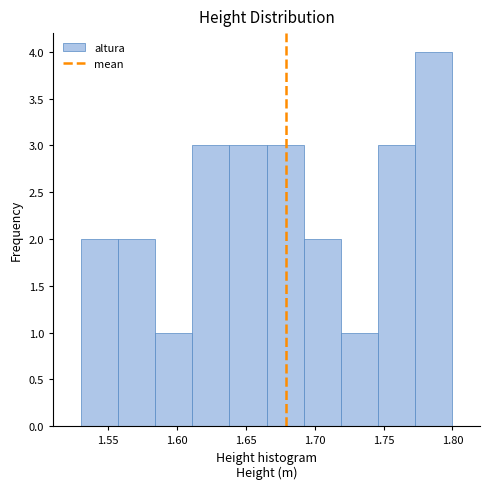

Reading left to right, list every bar in this chart as the range it spans on the x-axis followed by its height. Neither the bar edges nor the heights are printed on the chart, so give them approximately, as read against the axes.

1.530 to 1.557: 2
1.557 to 1.584: 2
1.584 to 1.611: 1
1.611 to 1.638: 3
1.638 to 1.665: 3
1.665 to 1.692: 3
1.692 to 1.719: 2
1.719 to 1.746: 1
1.746 to 1.773: 3
1.773 to 1.800: 4